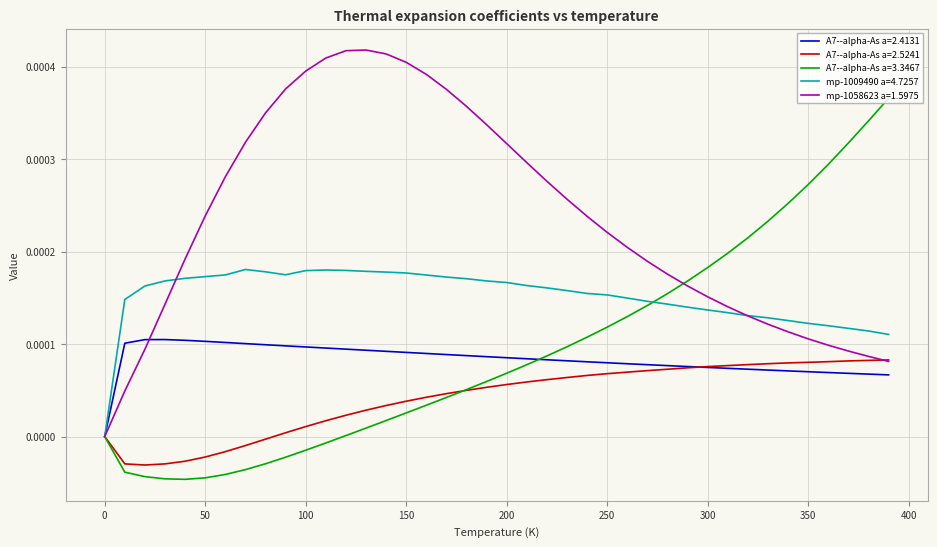

Rank the series by their maximum value, from highest to lowest.

mp-1058623 a=1.5975, A7--alpha-As a=3.3467, mp-1009490 a=4.7257, A7--alpha-As a=2.4131, A7--alpha-As a=2.5241